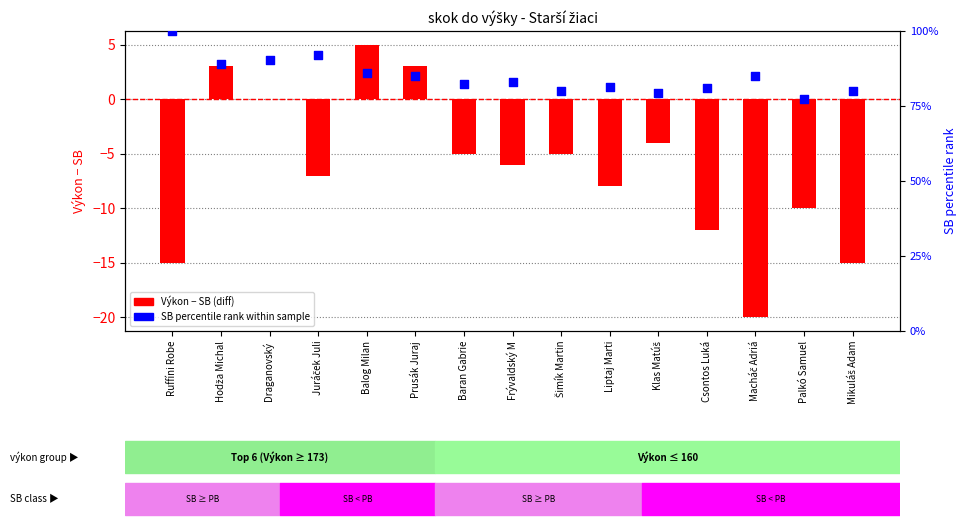

Which series contains the lowest Y value?

Výkon - SB (diff)